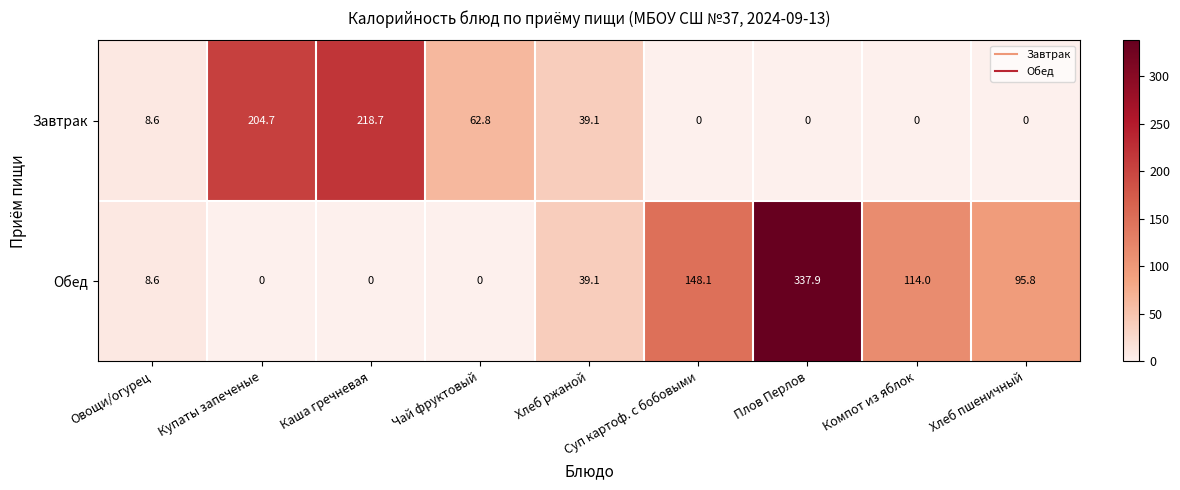

At which label is Обед closest to 168?

Суп картоф. с бобовыми